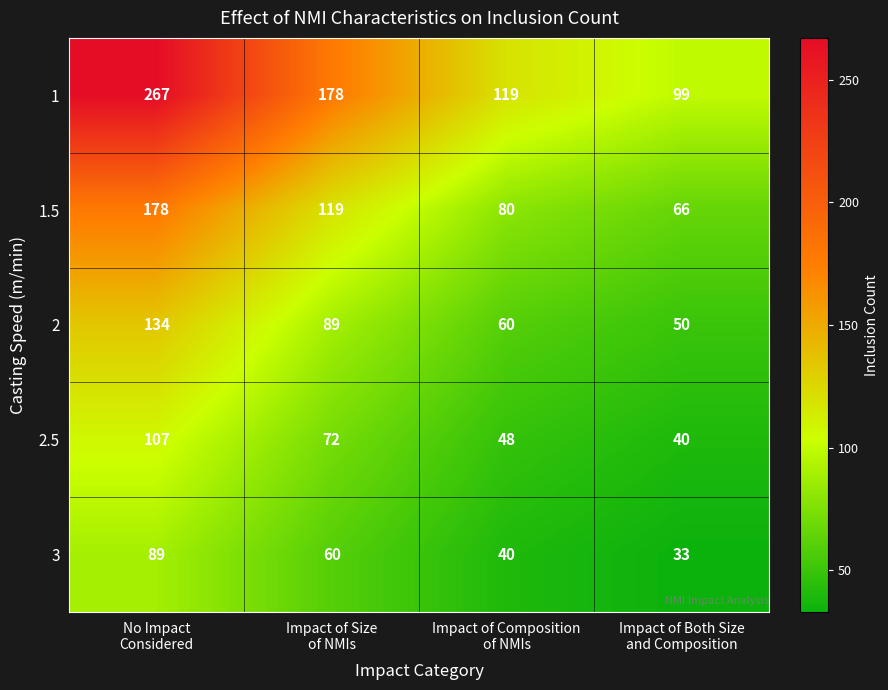

What is the highest value of the 1 series?

267